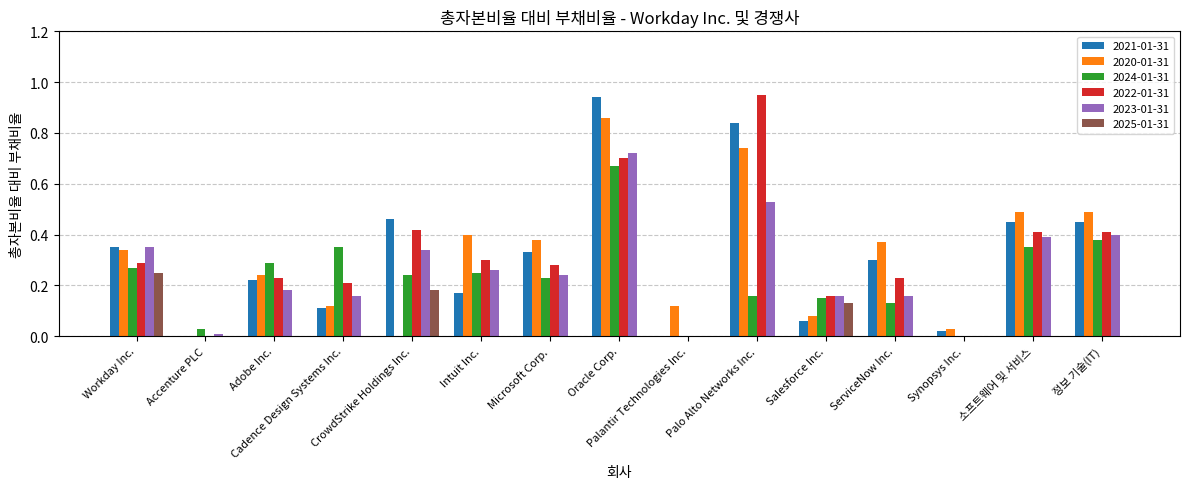

What is the sum of all 2025-01-31 values?

0.6